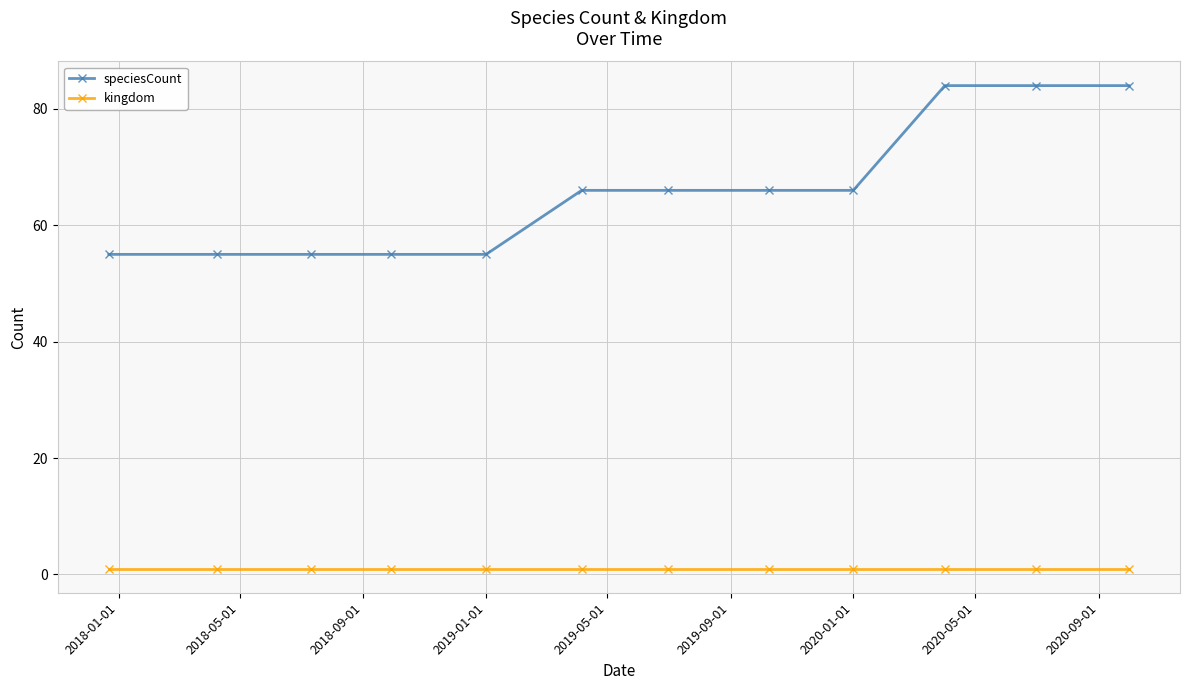

What is the average value of the speciesCount series?

66